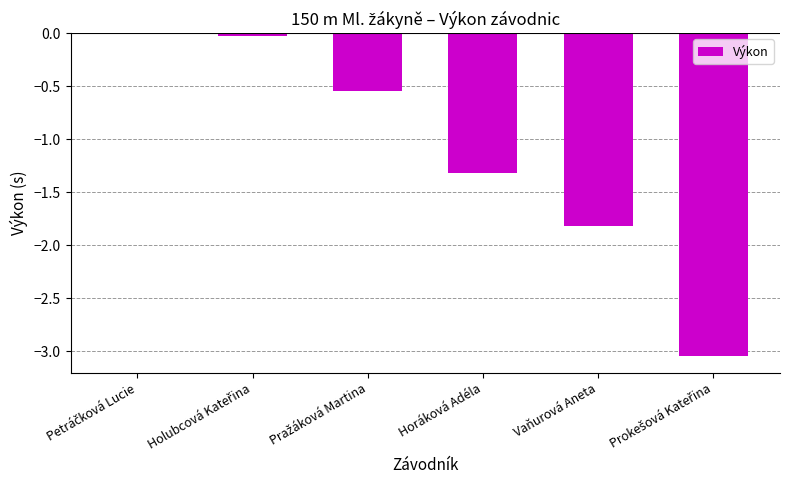

How many distinct data groups are displayed?

1